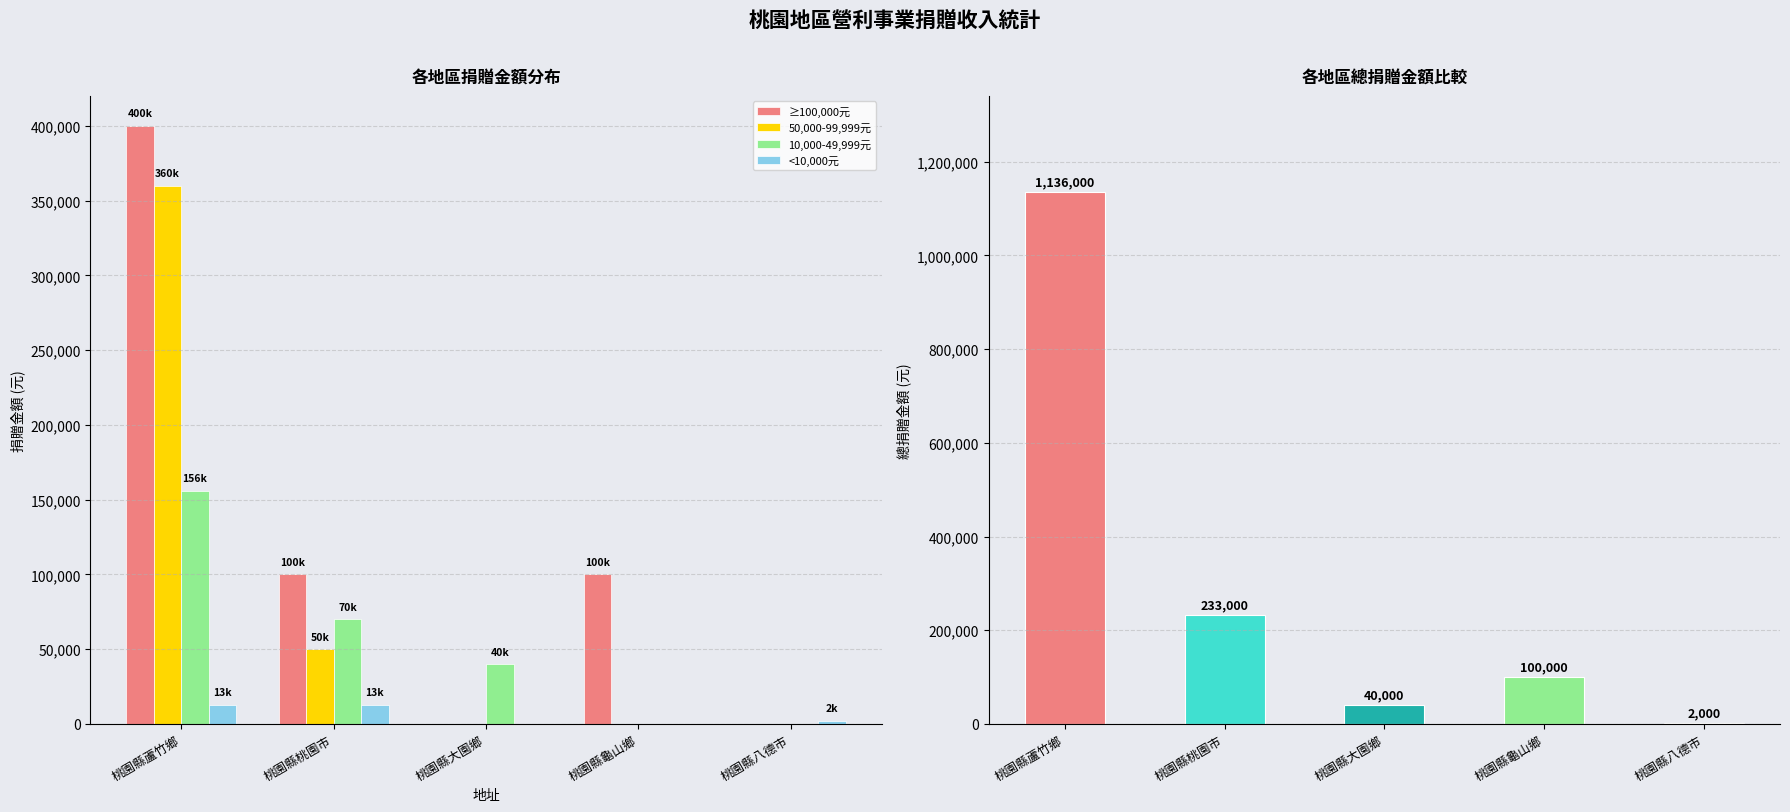

True or false: 50,000-99,999元 has a value of -119662 at 桃園縣大園鄉.

False